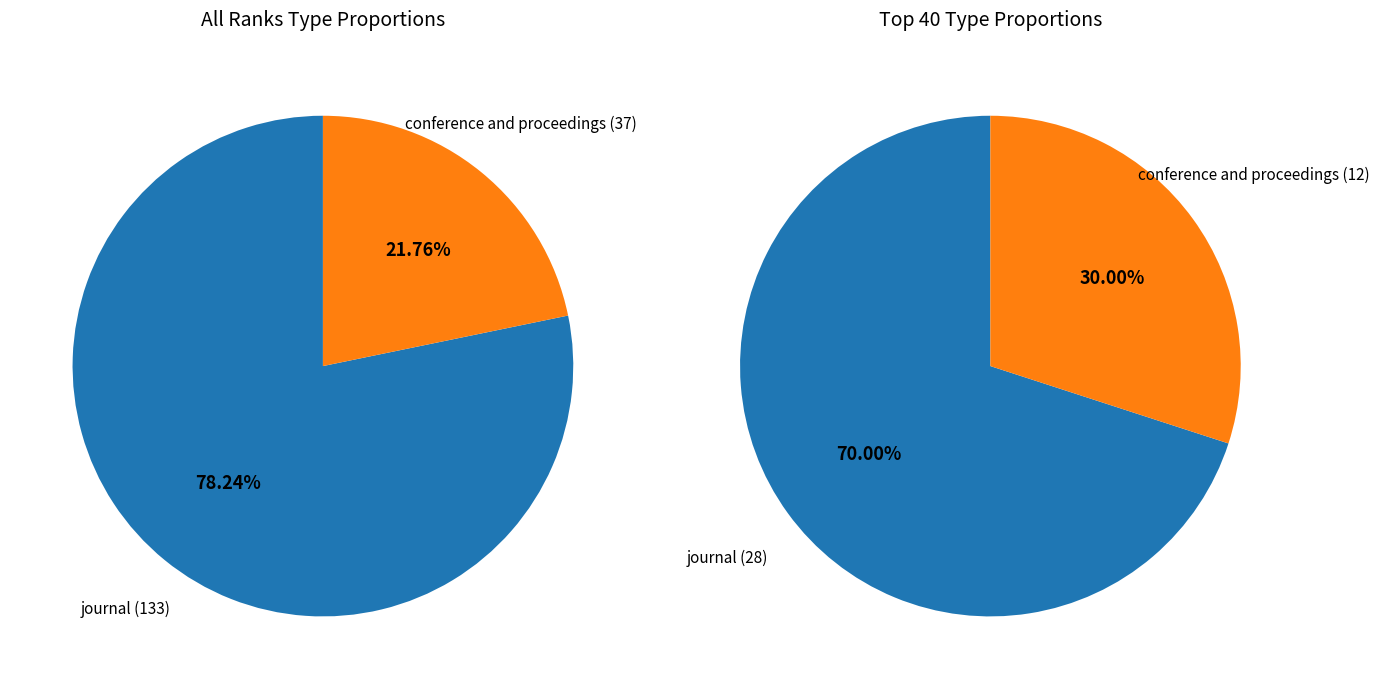

To the nearest percent, what portion does journal represent?

78%